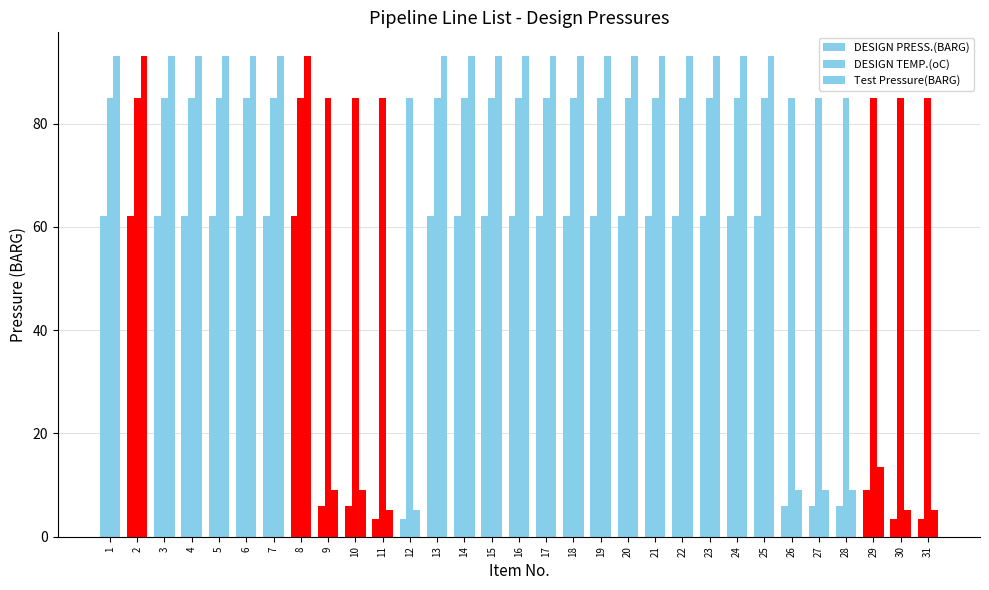

What is the total value across all series at 19?

240.0